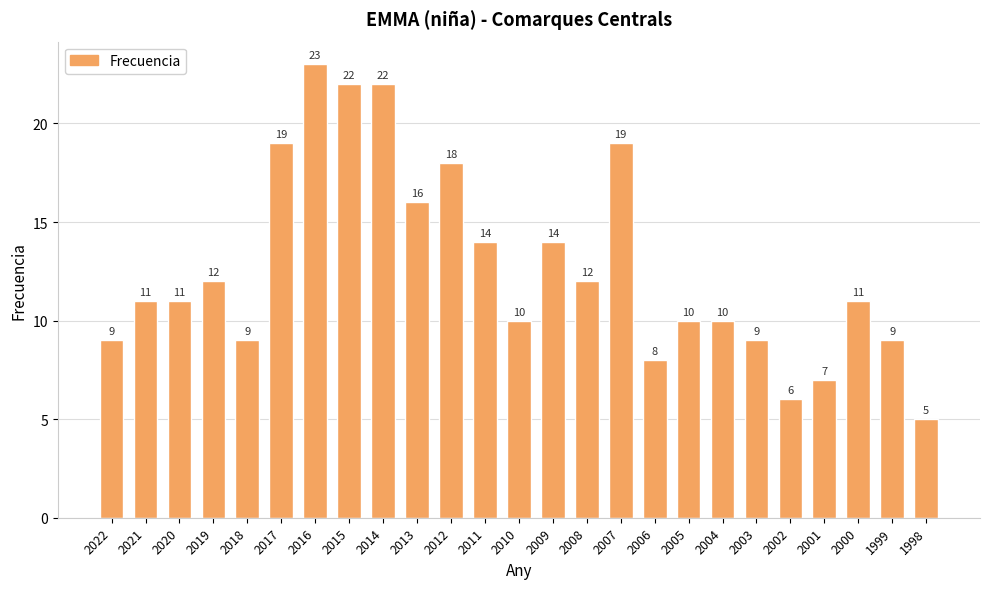

Are the bars horizontal?

No